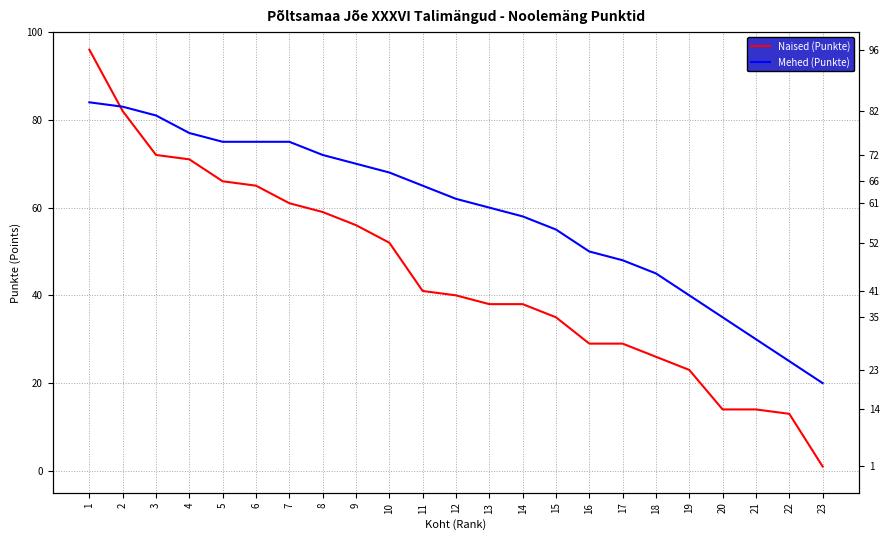

How many data points in Mehed (Punkte) are above 62?

11